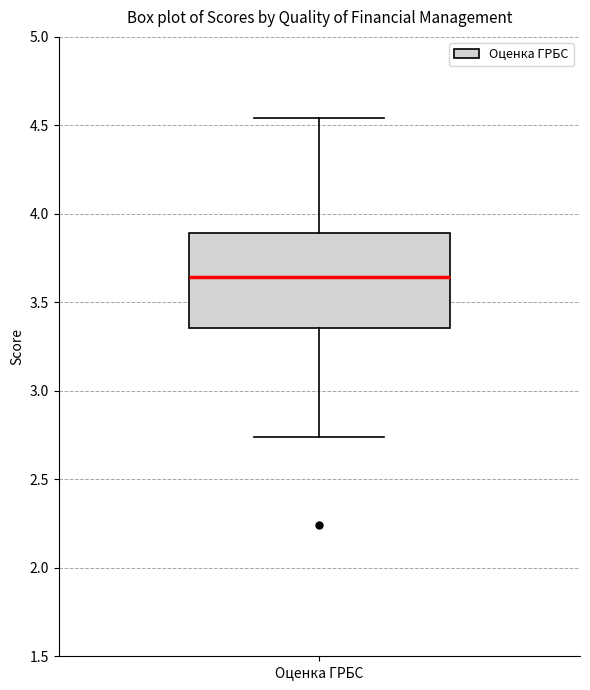

Where does the median line of the box for Оценка ГРБС sit on the y-axis? The values are not printed on the chart, so give them approximately, as read against the axis.

3.65